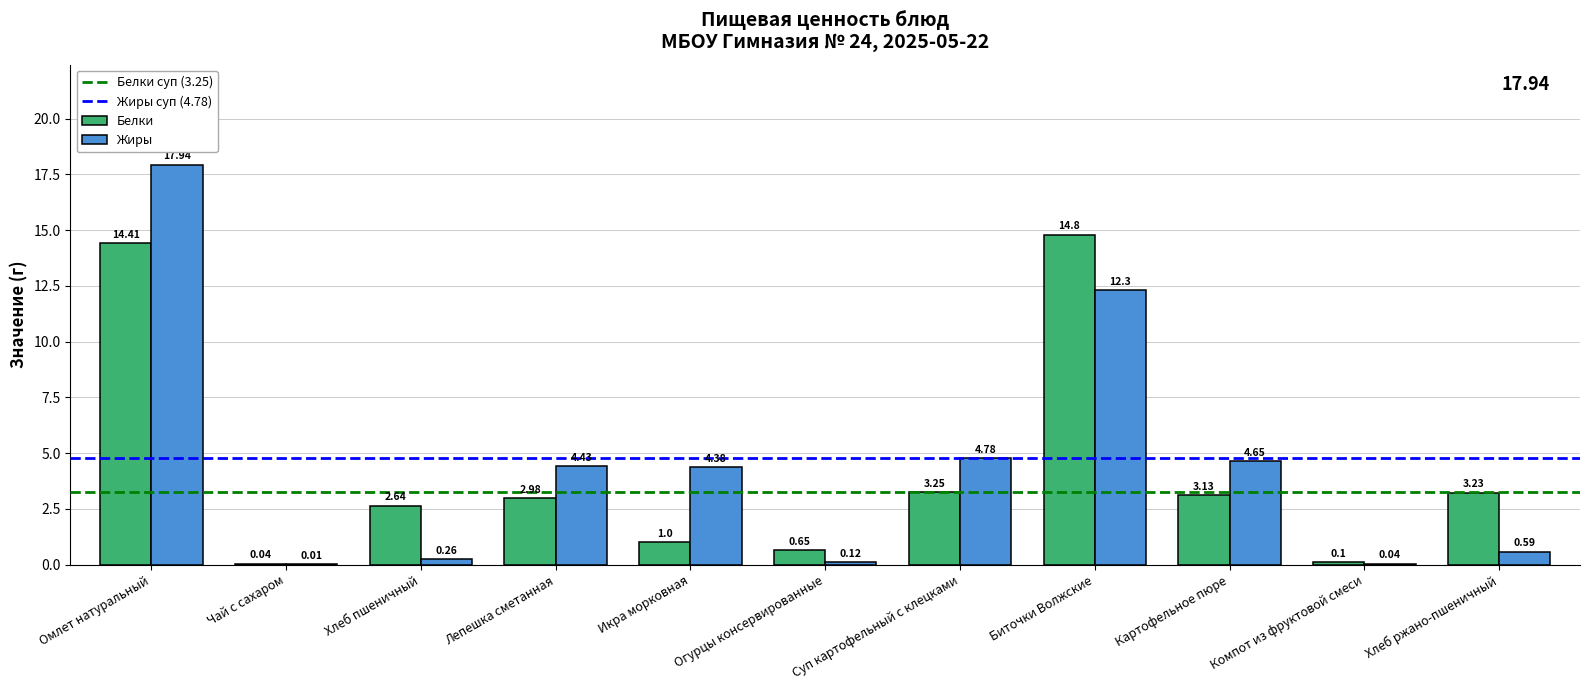

Which category has the highest value in the Жиры series?

Омлет натуральный